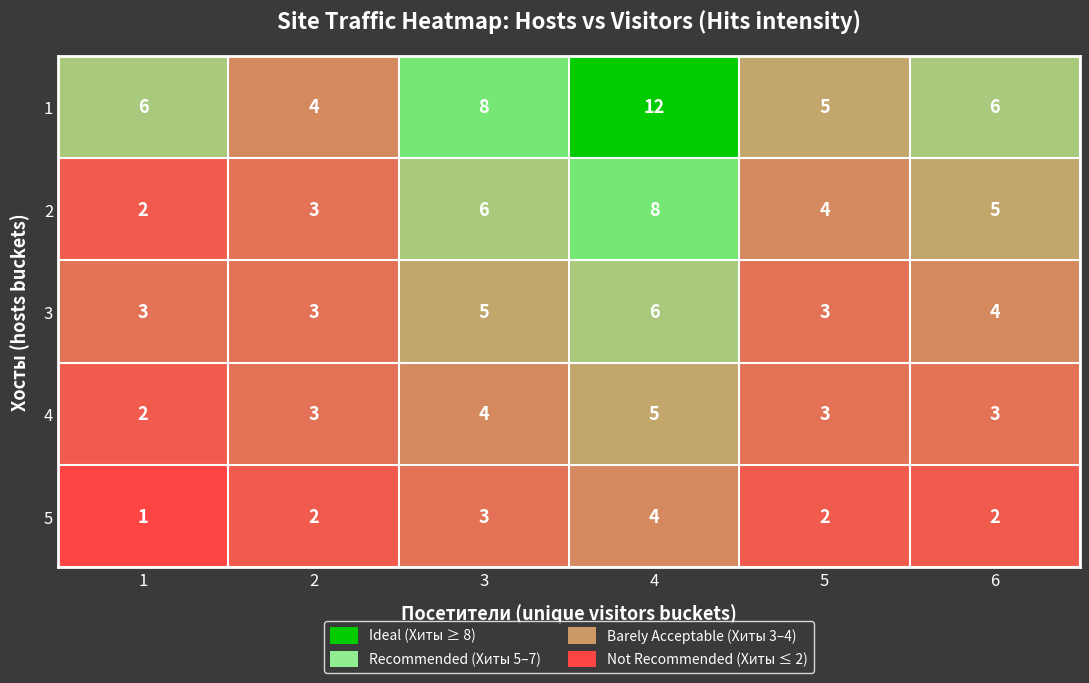

How many series are shown in this chart?

5